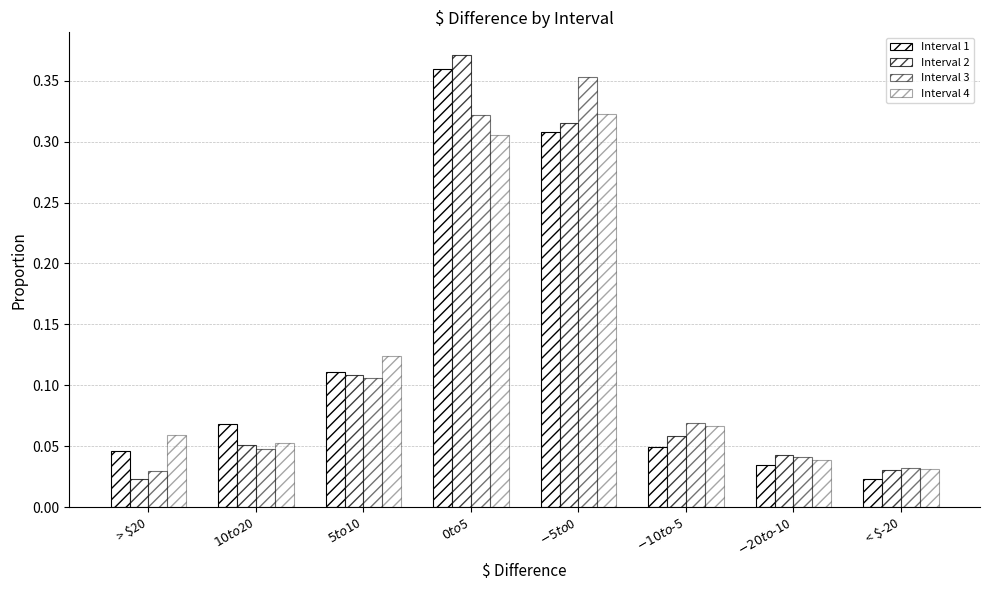

How many data points does each series have?

8